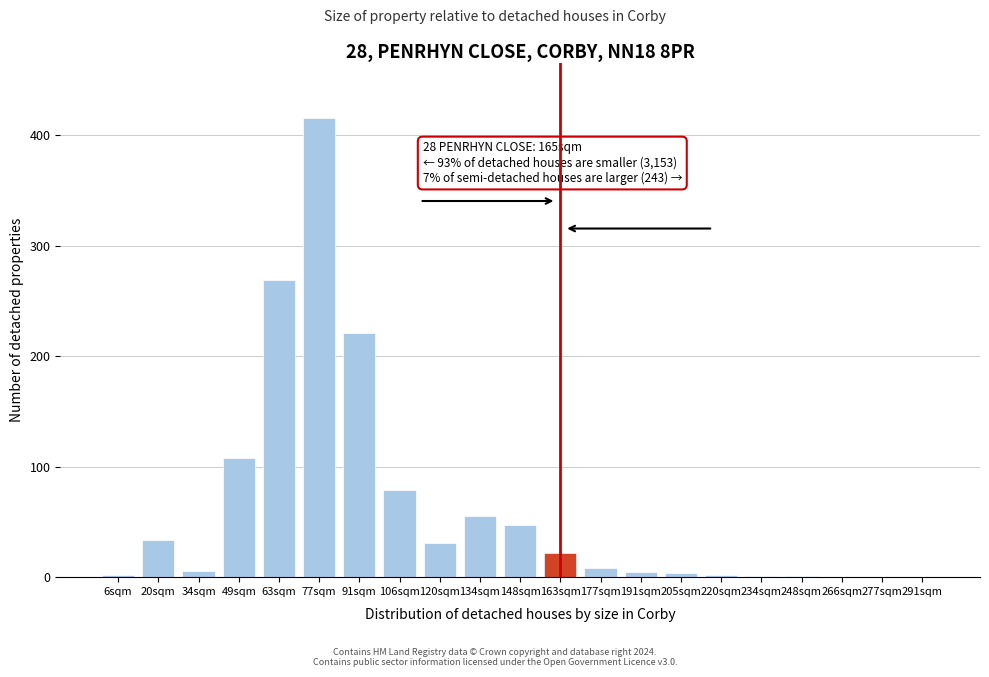

The value at 266sqm is 0. True or false?

True